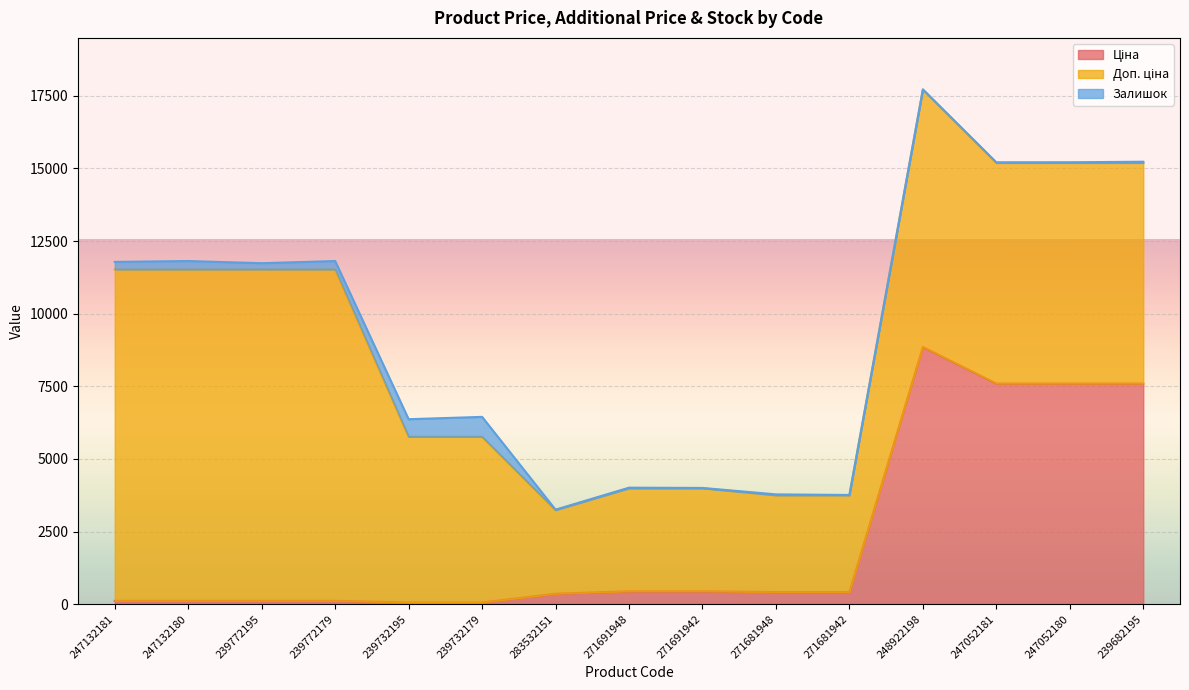

Which series changed the most between 239732195 and 239682195?

Ціна